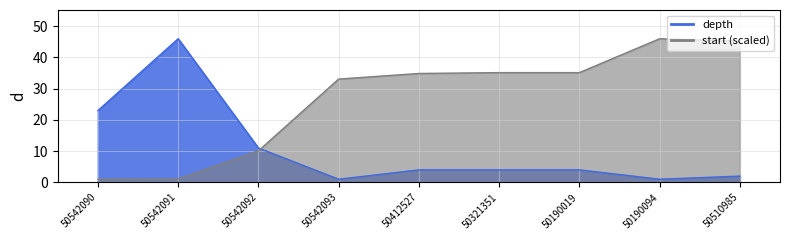

At which category does start_scaled reach its first local peak?

50190094